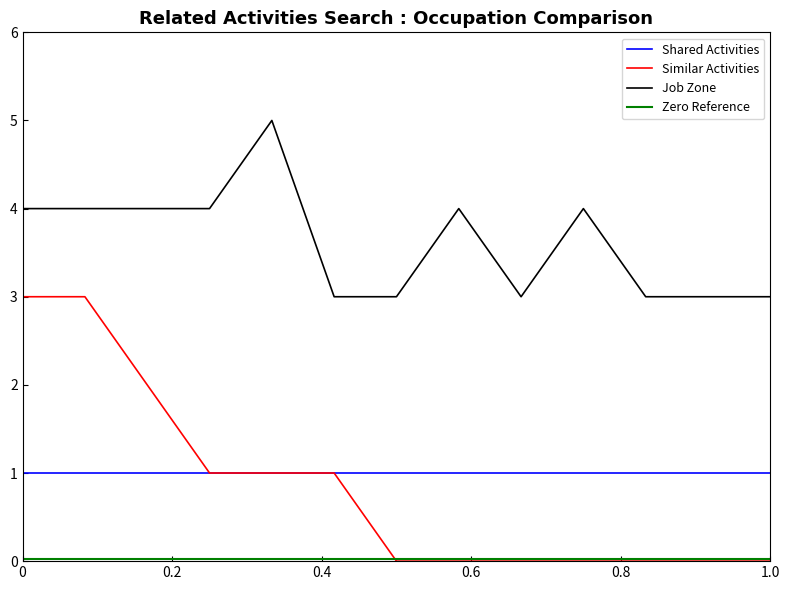

What is the maximum value for Similar Activities?

3